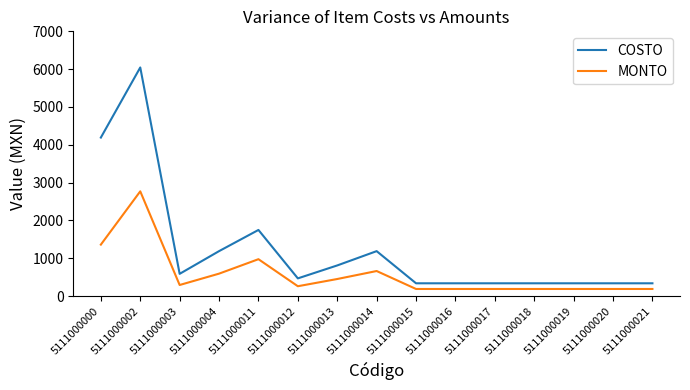

At which label does MONTO first exceed 262?

5111000000